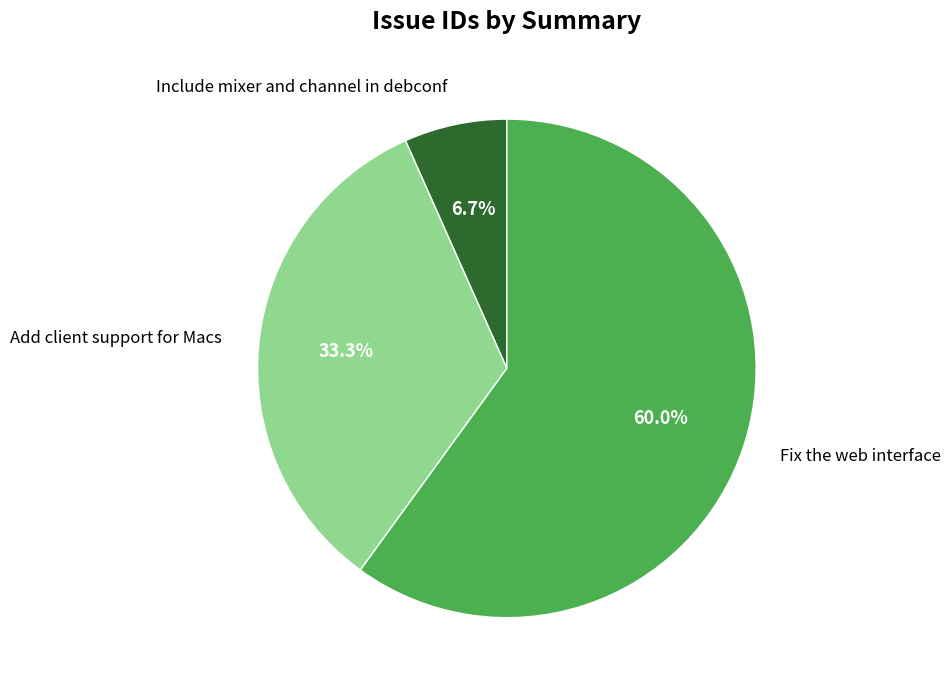

Which category has the smallest portion of the pie?

Include mixer and channel in debconf